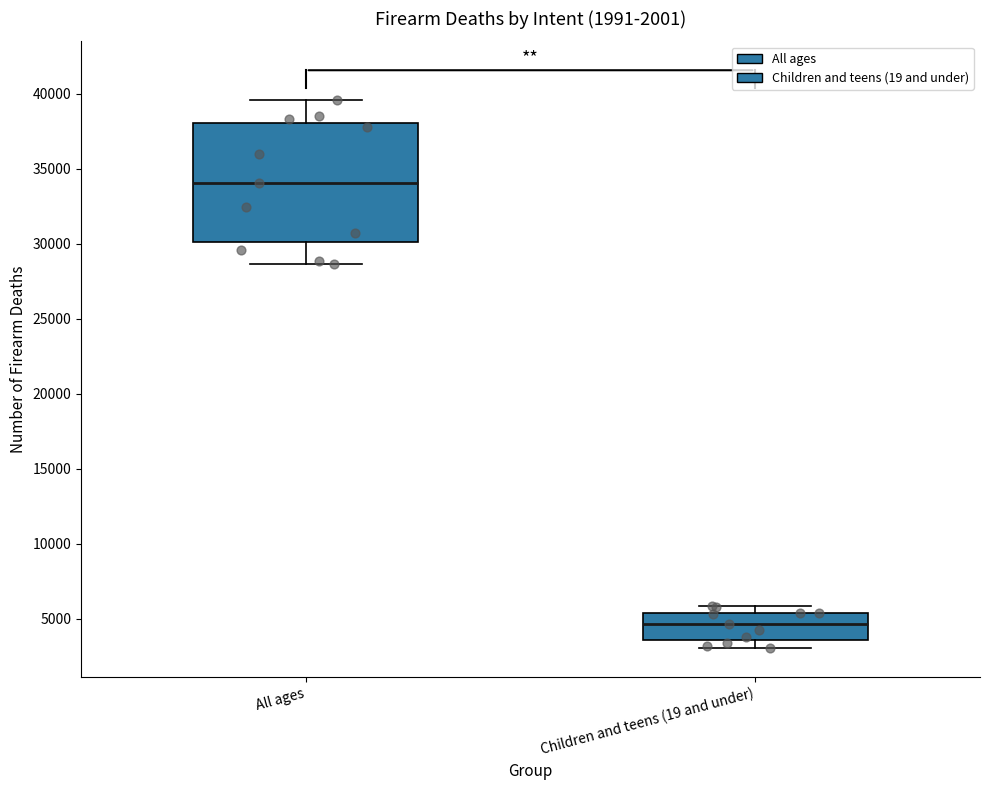

Reading left to right, read every box against the y-axis: the position of its median line, the range the box covers, and the ends of its whiskers. The values are not printed on the chart, so give them approximately, as read against the axis.

All ages: median 34000, box 30000 to 38000, whiskers 28500 to 39500
Children and teens (19 and under): median 4500, box 3500 to 5500, whiskers 3000 to 6000